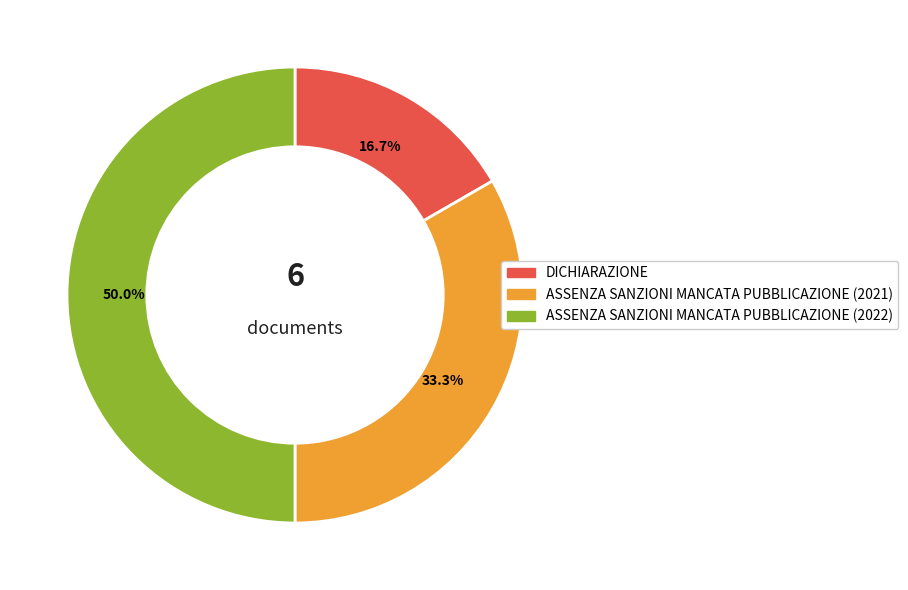

To the nearest percent, what is the difference between the largest and smallest slice percentages?

33%